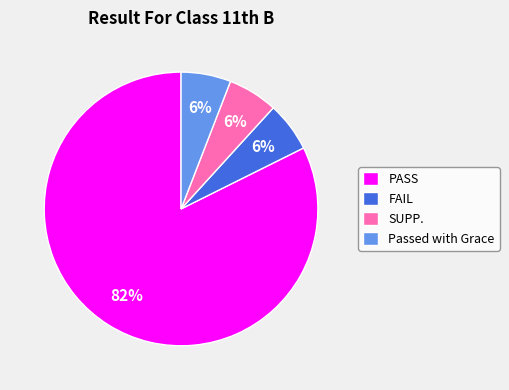

Which category accounts for the majority?

PASS